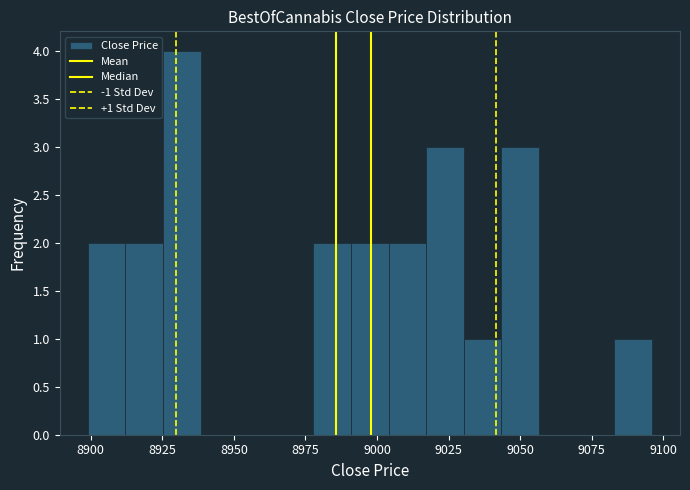

Around what value on the x-axis is the tallest bar? Give the approximate position of its centre, as read against the axis.

8930